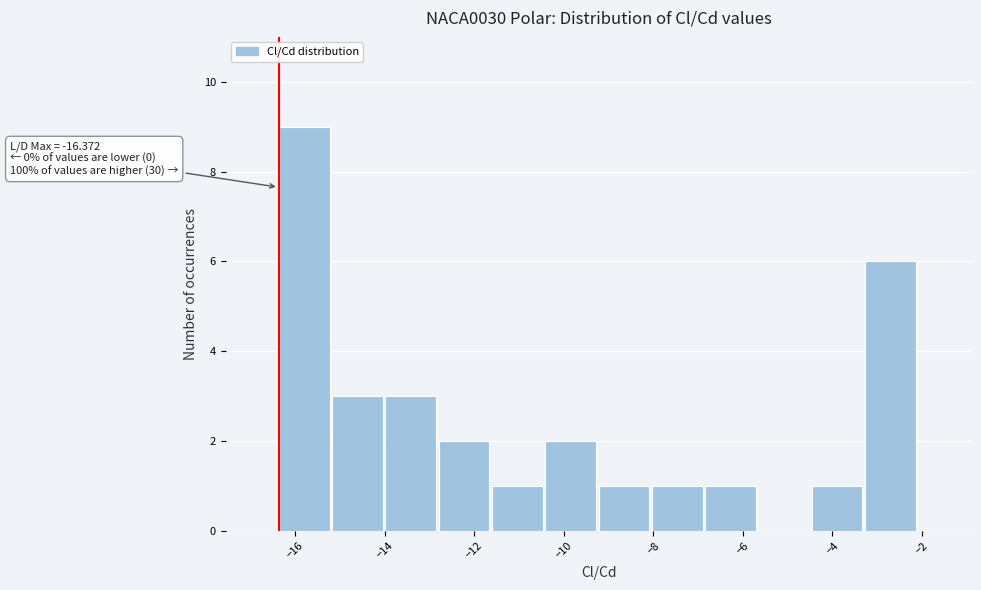

Over which range of the x-axis is the bar tallest?

-16.4 to -15.2